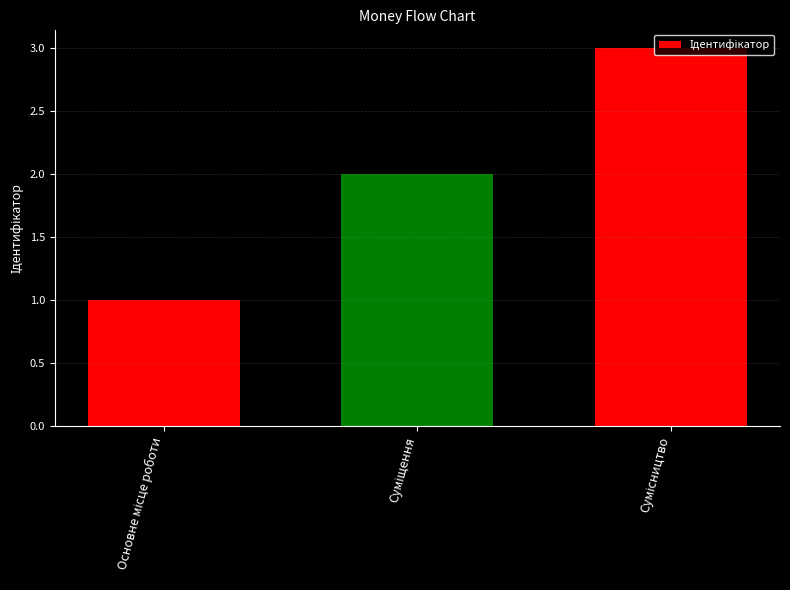

What is the greatest value displayed?

3